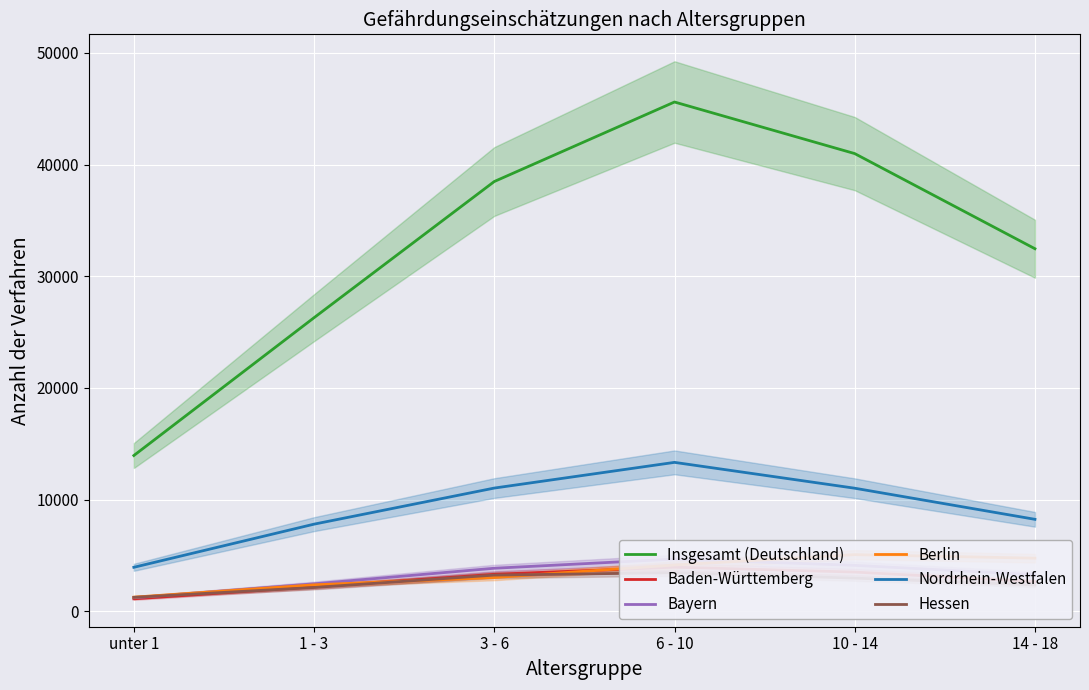

How many series are shown in this chart?

6